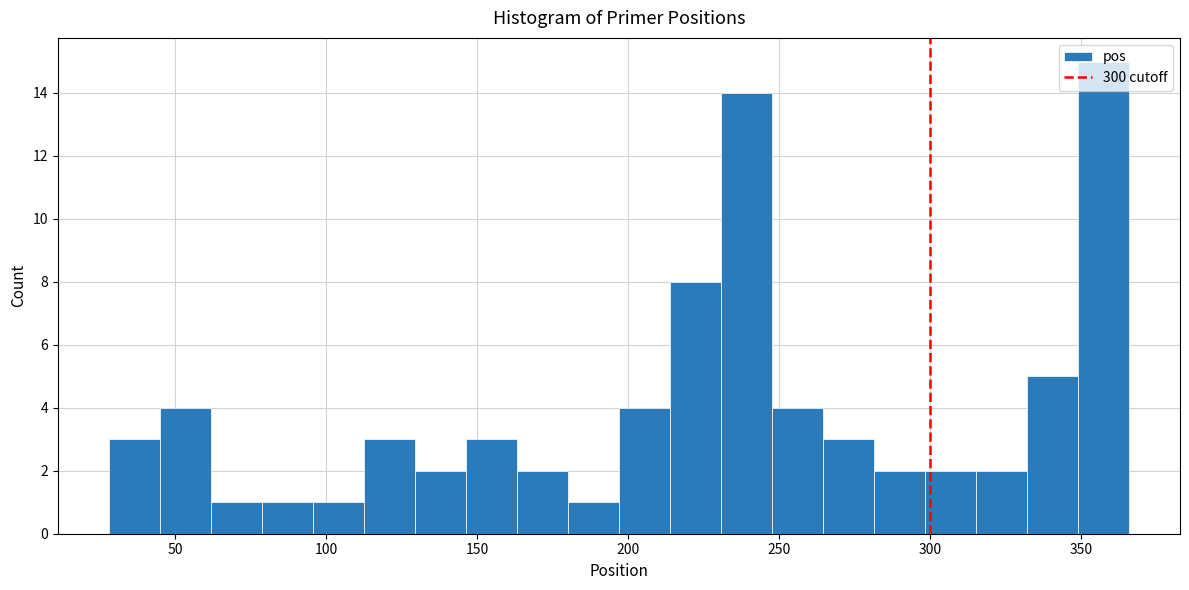

Around what value on the x-axis is the tallest bar? Give the approximate position of its centre, as read against the axis.

360